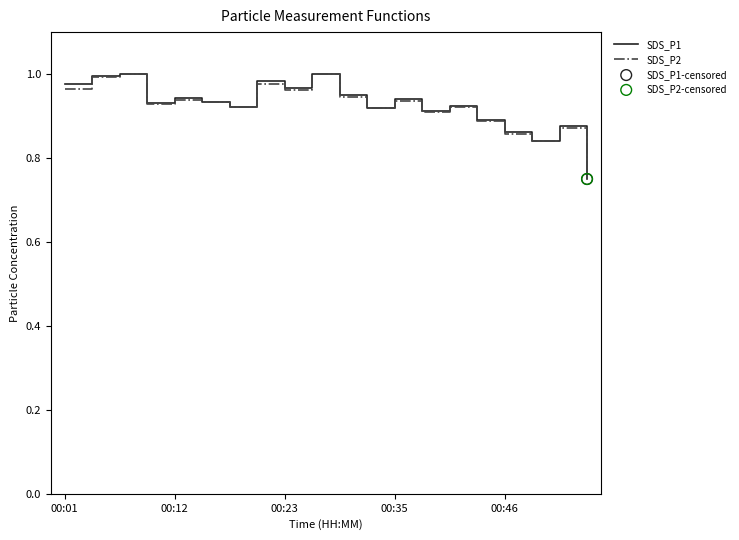

At which category is the sum across all series the highest?

00:23